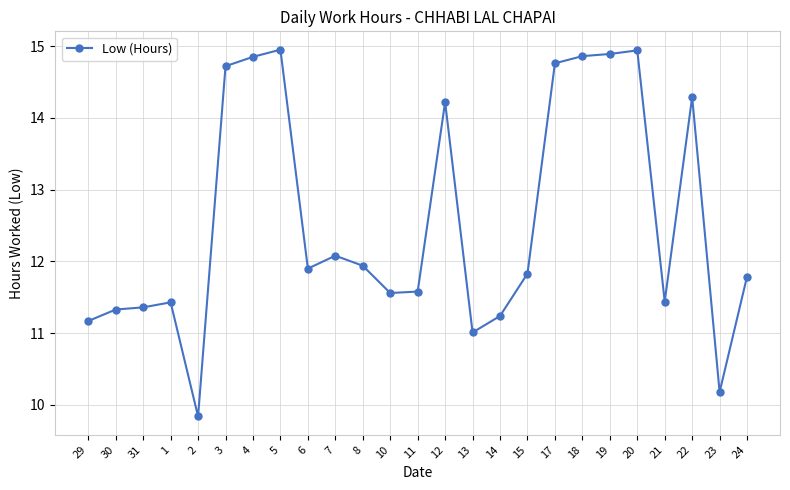

What is the change in value from 8 to 23?

-1.8